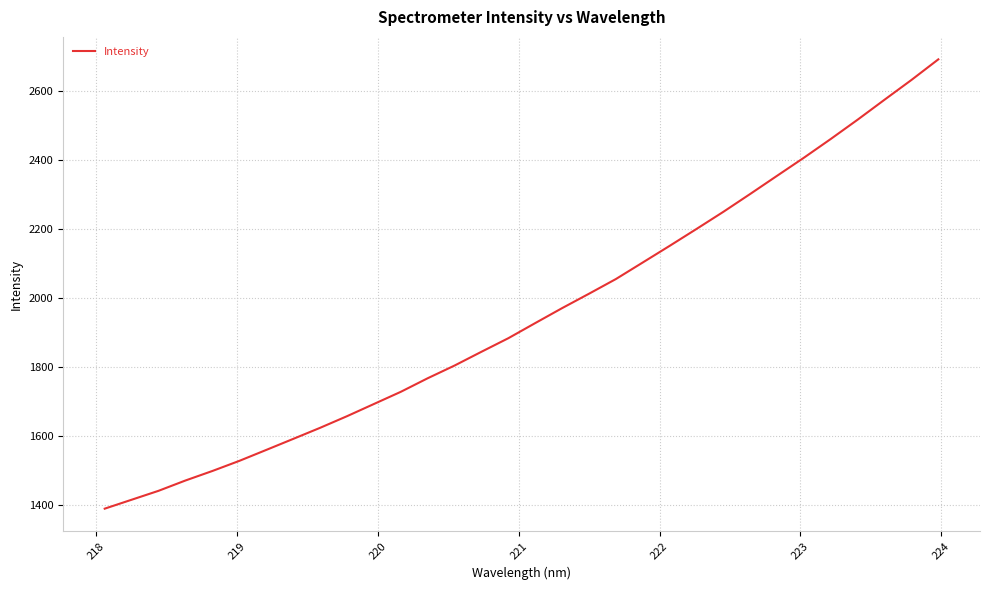

What is the difference between the maximum and minimum values?

1304.8